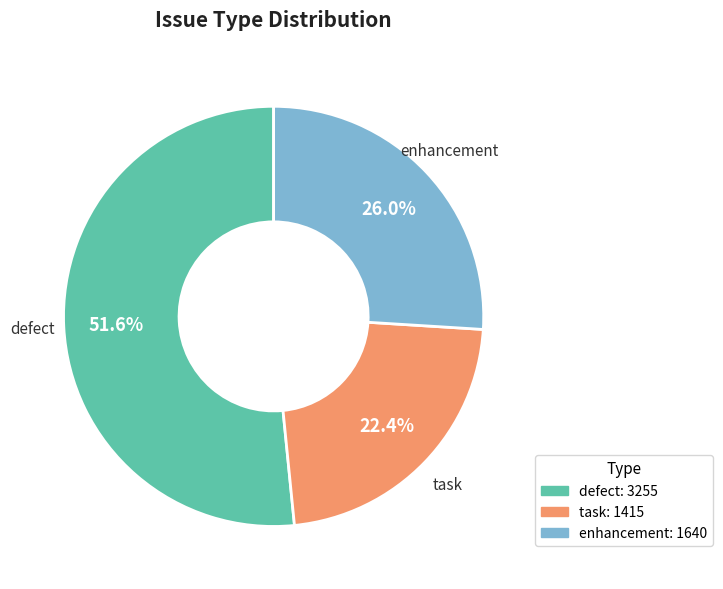

Does any single category account for the majority?

Yes